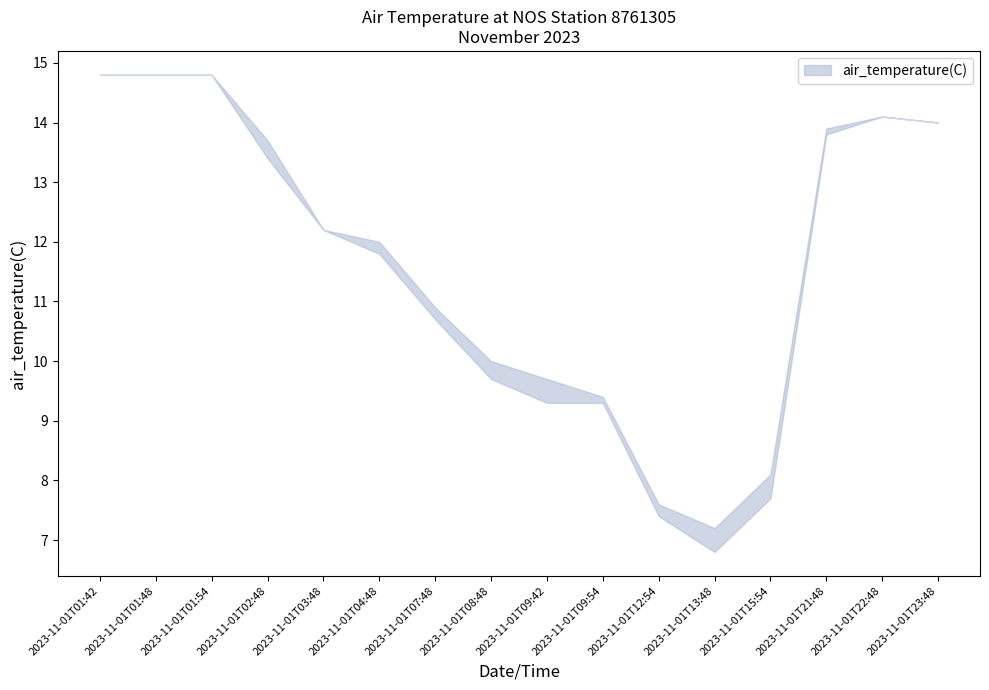

Reading left to right, list all the values displayed in this chart.

air_temperature(C)_upper: 2023-11-01T01:42=14.8	2023-11-01T01:48=14.8	2023-11-01T01:54=14.8	2023-11-01T02:48=13.7	2023-11-01T03:48=12.2	2023-11-01T04:48=12.0	2023-11-01T07:48=10.9	2023-11-01T08:48=10.0	2023-11-01T09:42=9.7	2023-11-01T09:54=9.4	2023-11-01T12:54=7.6	2023-11-01T13:48=7.2	2023-11-01T15:54=8.1	2023-11-01T21:48=13.9	2023-11-01T22:48=14.1	2023-11-01T23:48=14.0
air_temperature(C)_lower: 2023-11-01T01:42=14.8	2023-11-01T01:48=14.8	2023-11-01T01:54=14.8	2023-11-01T02:48=13.4	2023-11-01T03:48=12.2	2023-11-01T04:48=11.8	2023-11-01T07:48=10.7	2023-11-01T08:48=9.7	2023-11-01T09:42=9.3	2023-11-01T09:54=9.3	2023-11-01T12:54=7.4	2023-11-01T13:48=6.8	2023-11-01T15:54=7.7	2023-11-01T21:48=13.8	2023-11-01T22:48=14.1	2023-11-01T23:48=14.0